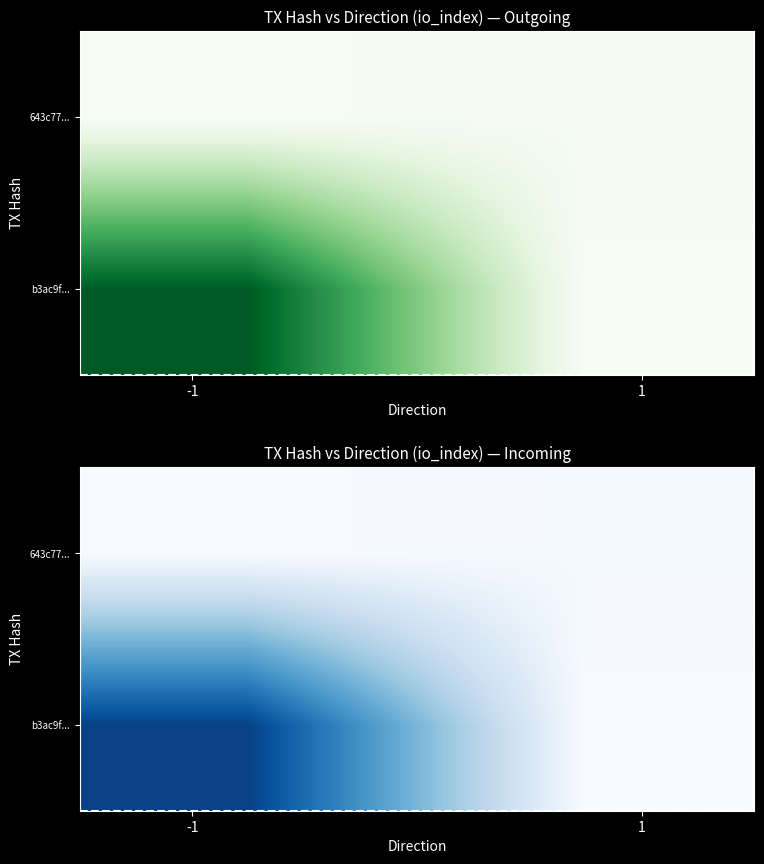

What is the difference between the maximum and minimum values in the 643c77... series?

2